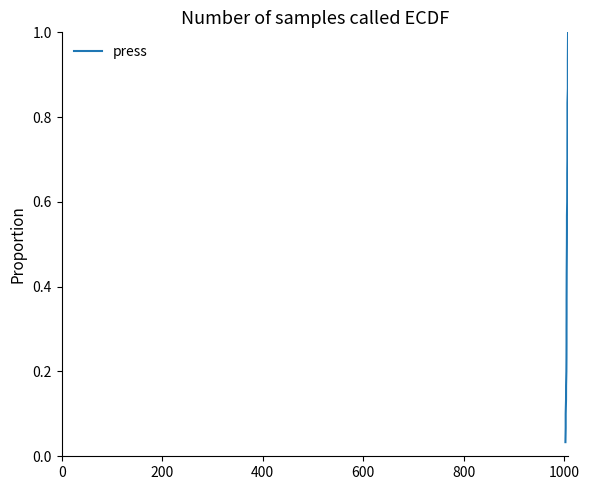

Count the number of data series in this chart.

1